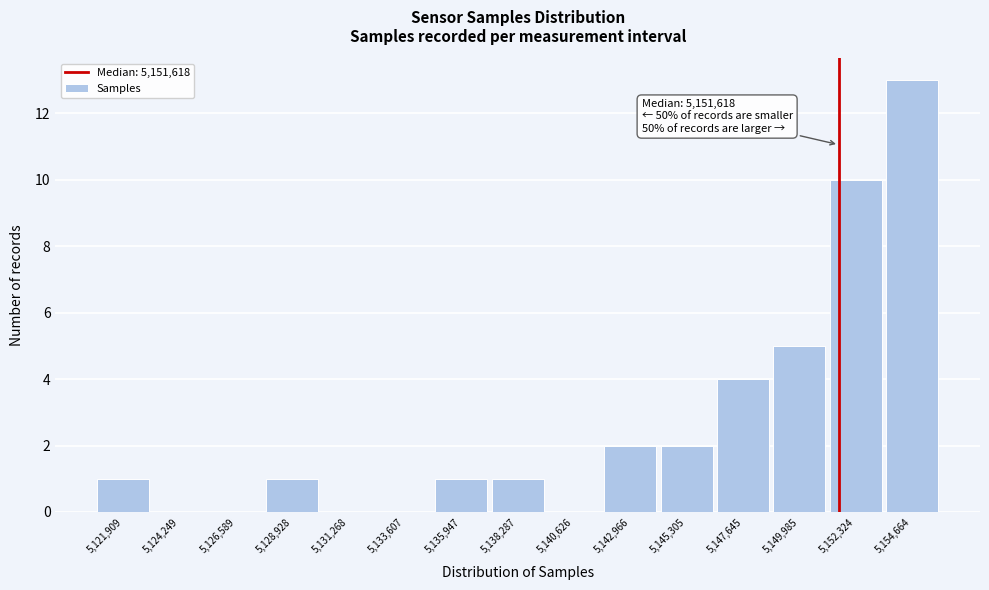

Which range on the x-axis has the tallest bar?

5153500 to 5156000